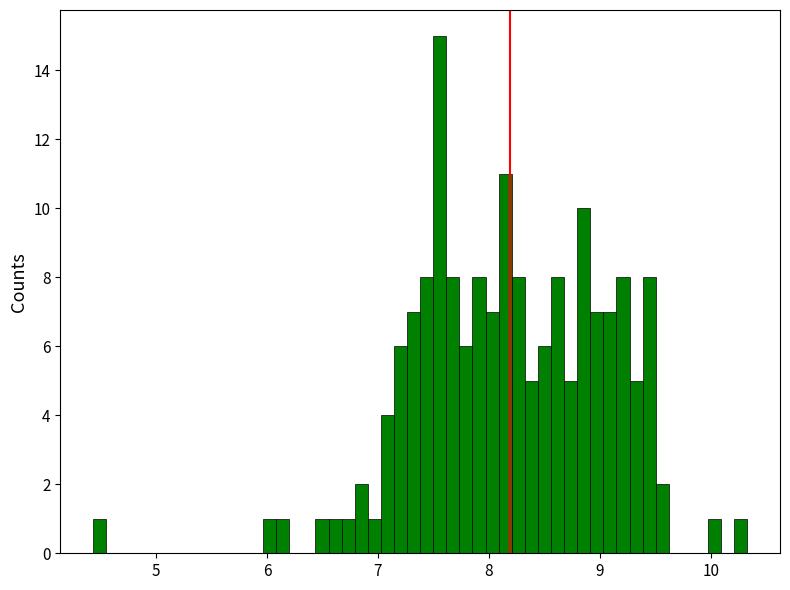

Read against the x-axis, roughly where is the centre of the tallest bar?

7.6